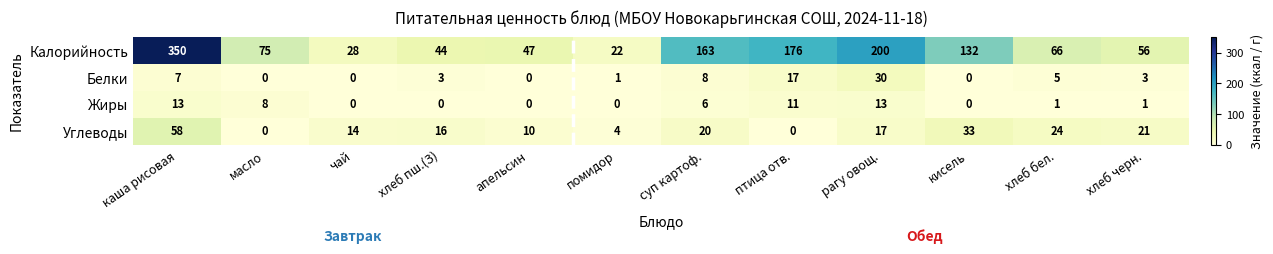

Is it true that Калорийность equals 262 at рагу овощ.?

False